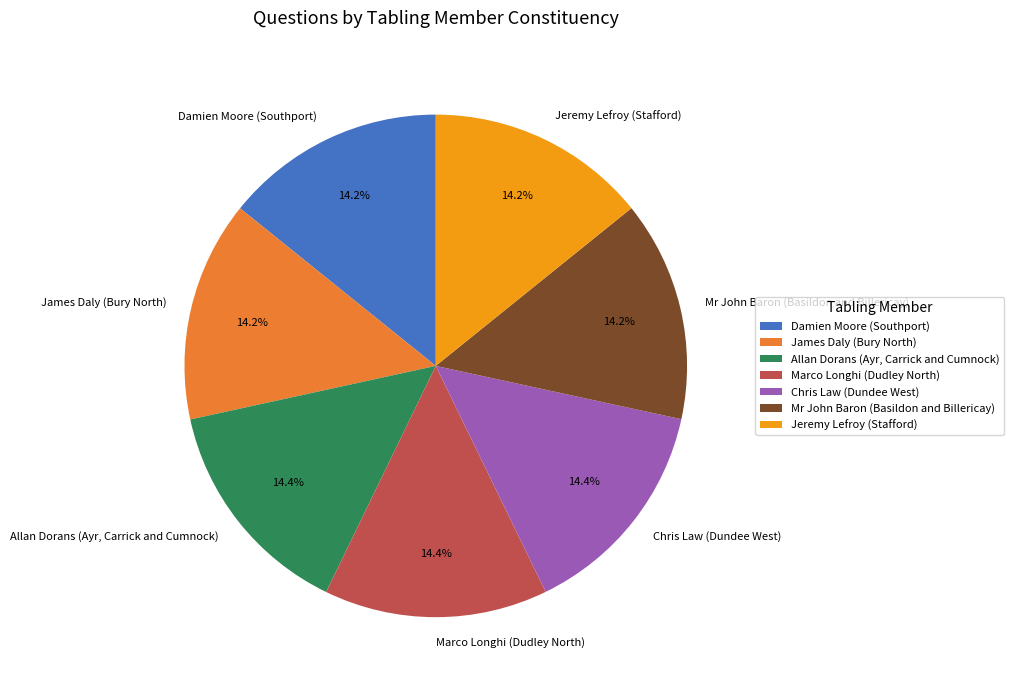

Does Jeremy Lefroy (Stafford) account for over 50% of the chart?

No